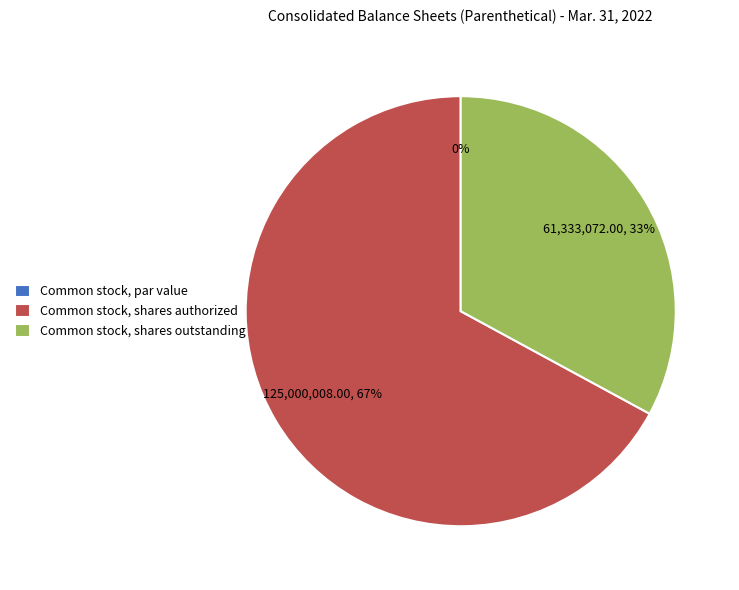

What is the change in value from Common stock, par value to Common stock, shares authorized?

+125000000.0